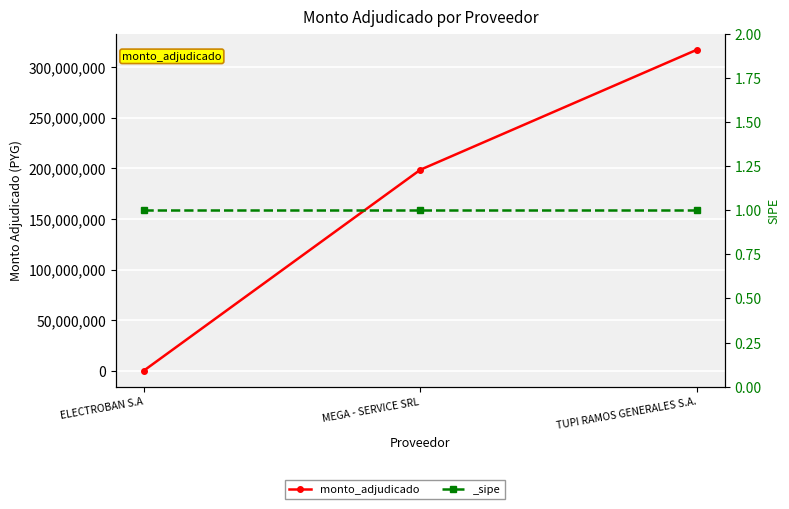

The chart shows a value of 98302159 at MEGA - SERVICE SRL. True or false?

False